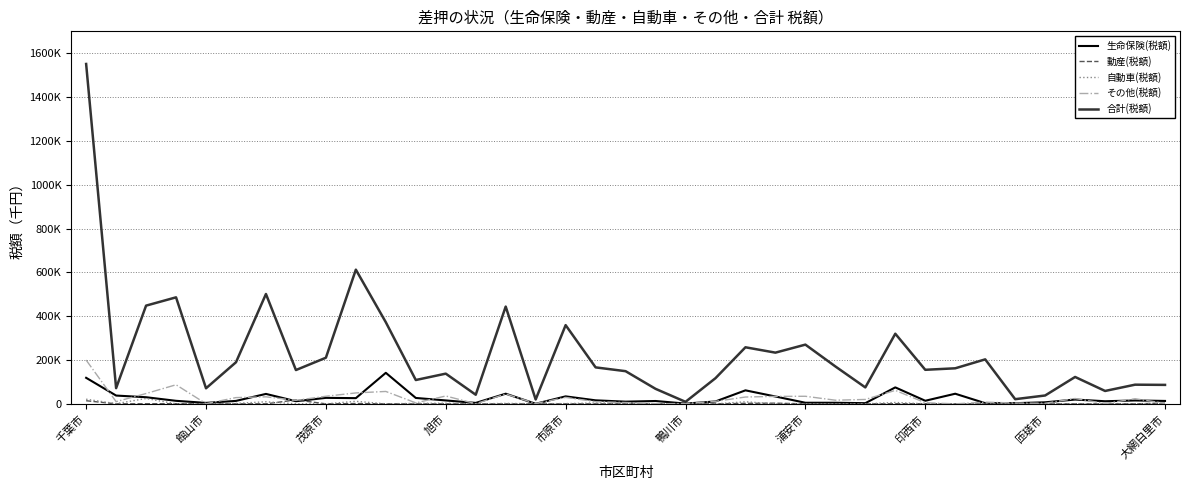

Which series has the largest range (max minus min)?

合計(税額)